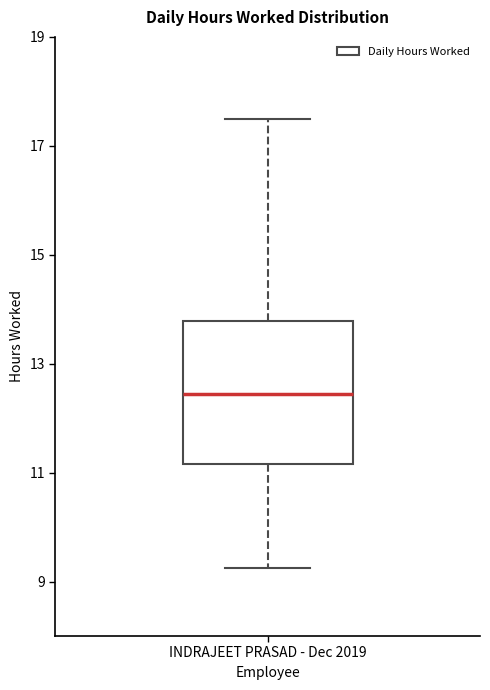

Where does the median line of the box for INDRAJEET PRASAD - Dec 2019 sit on the y-axis? The values are not printed on the chart, so give them approximately, as read against the axis.

12.4